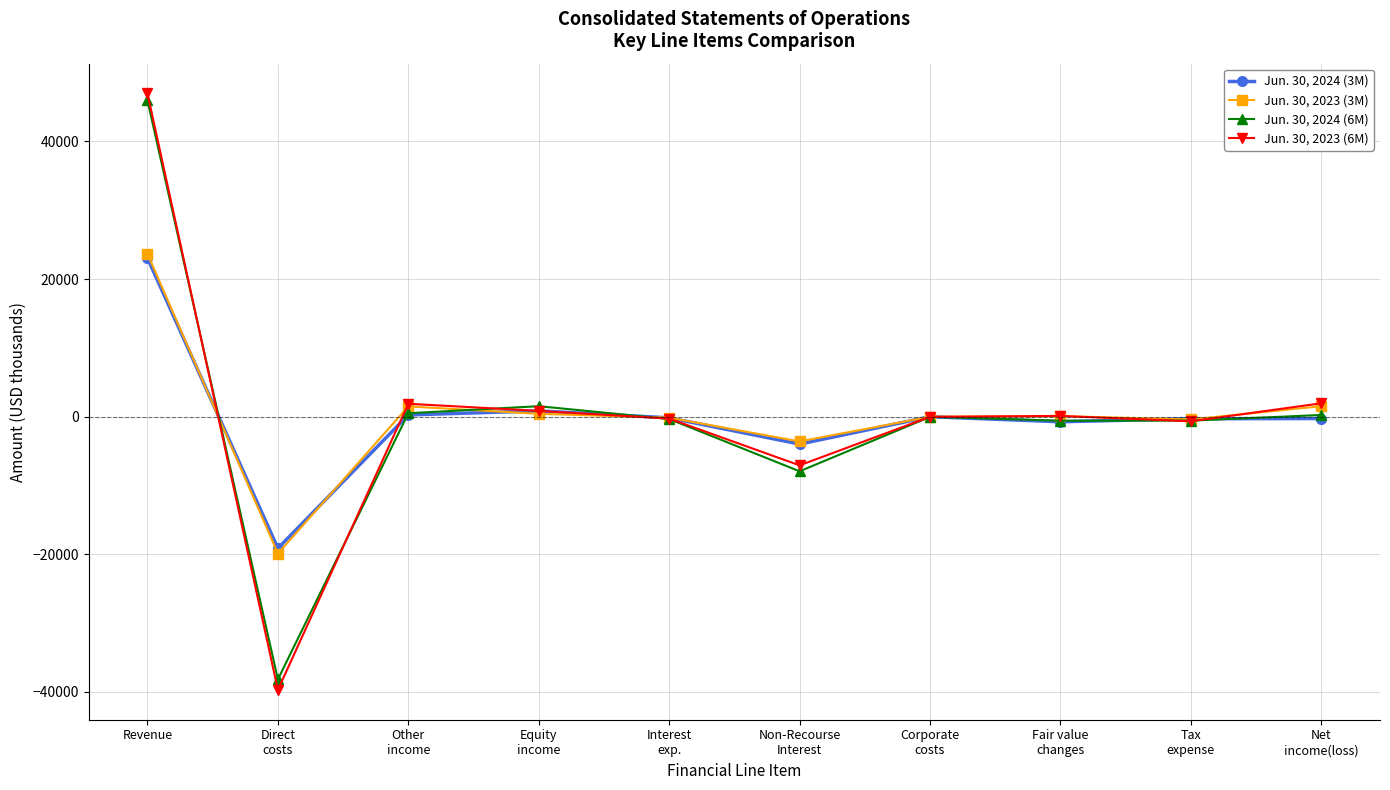

Rank the series by their maximum value, from lowest to highest.

Jun. 30, 2024 (3M), Jun. 30, 2023 (3M), Jun. 30, 2024 (6M), Jun. 30, 2023 (6M)